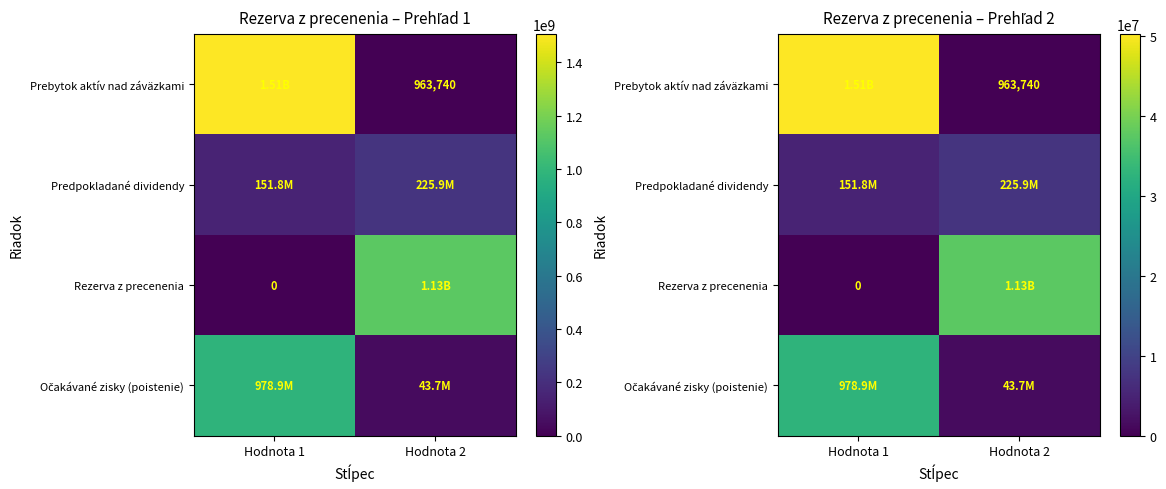

At how many categories does at least one series exceed 15964329?

2